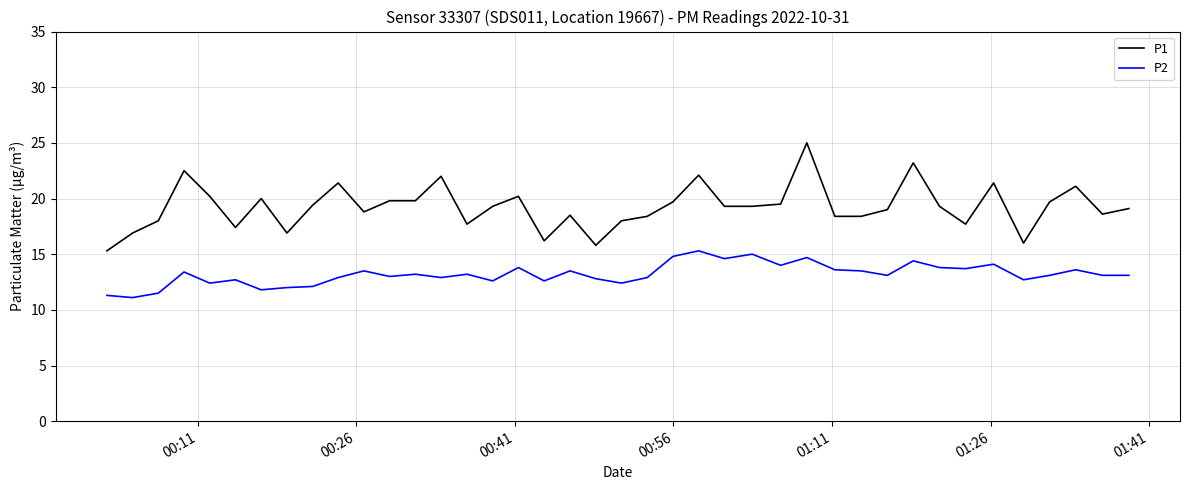

Which series has the largest range (max minus min)?

P1